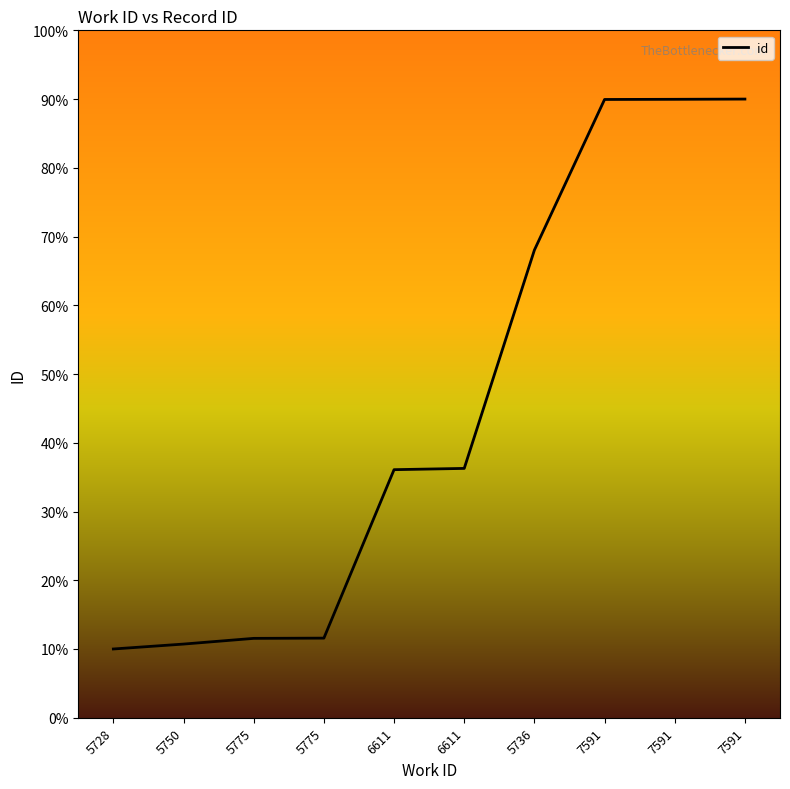

The value at 6611 is 36.1. True or false?

True